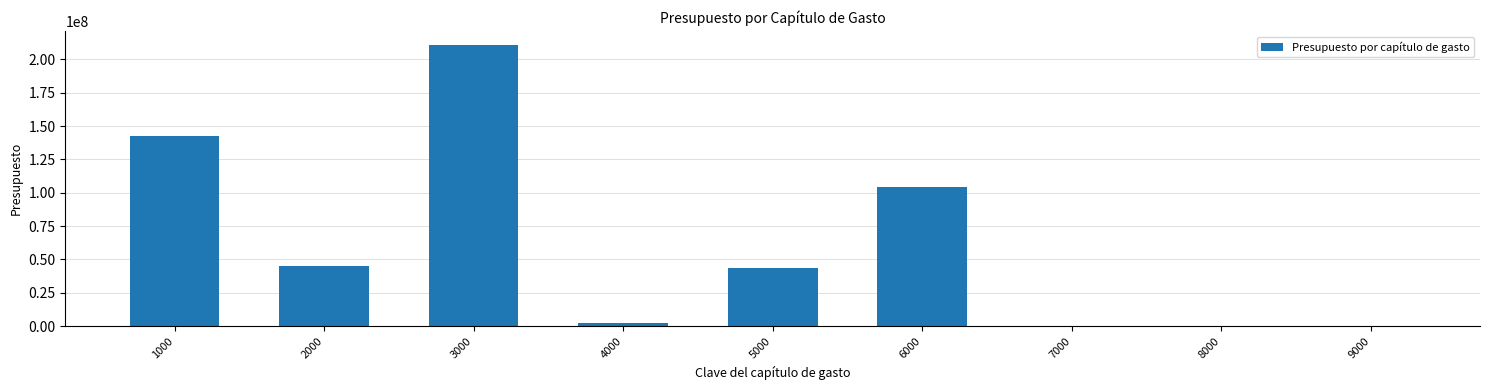

Between 6000 and 5000, which is larger?

6000